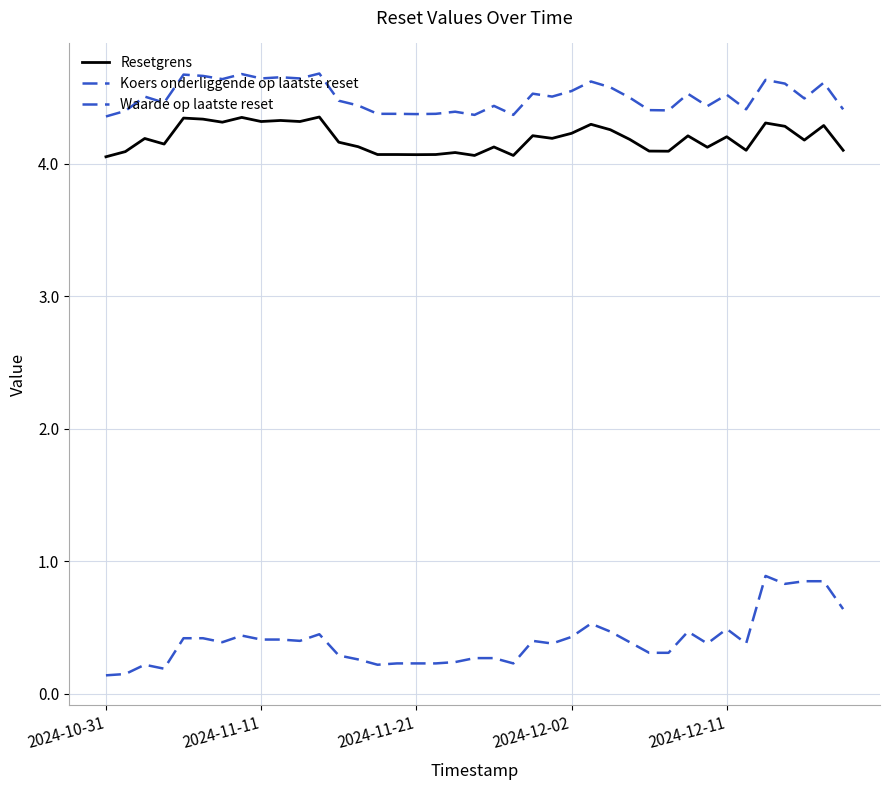

Count the Waarde op laatste reset values in the range 0 to 1.

39